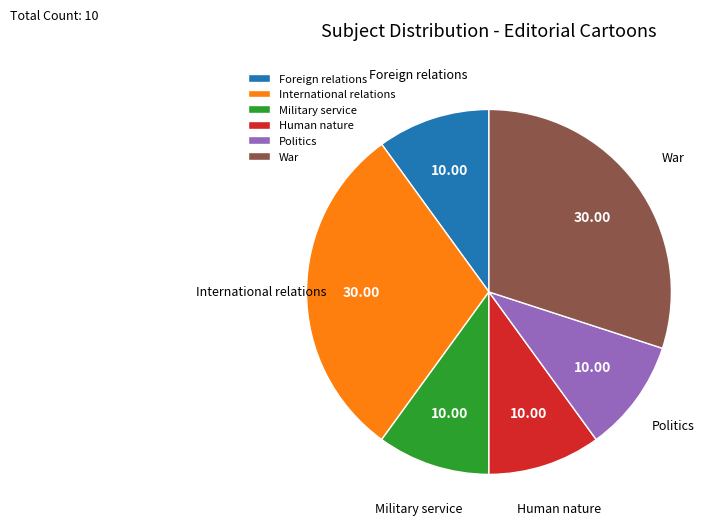

How many segments does this pie chart have?

6